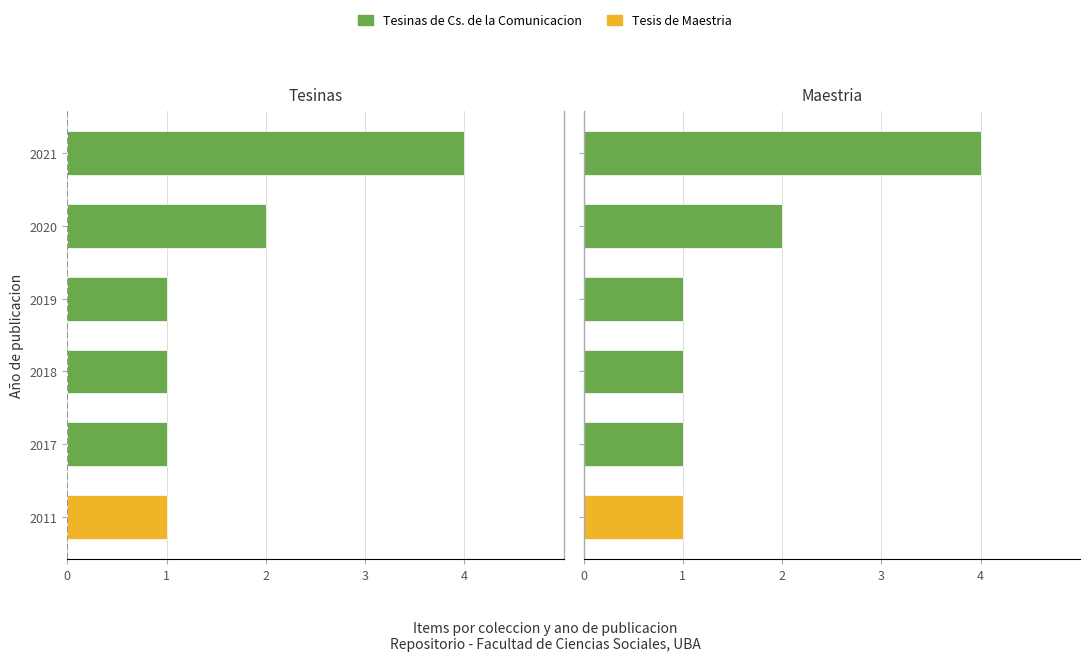

Reading left to right, transcribe all the data shown in this chart.

Tesinas de Cs. de la Comunicacion: 0	1	1	1	2	4
Tesis de Maestria: 1	0	0	0	0	0